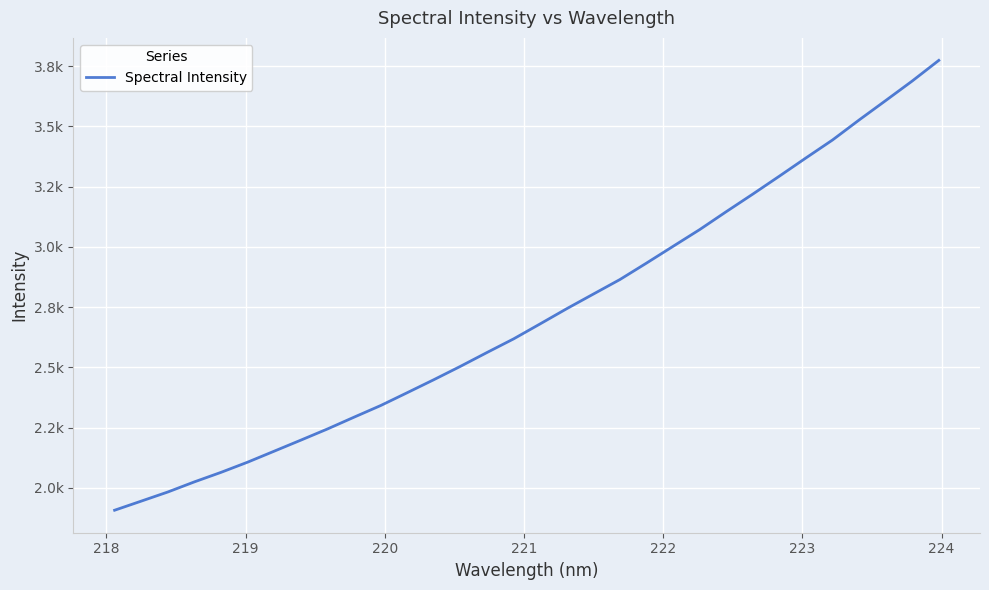

Is this an area chart (filled region under the line)?

No